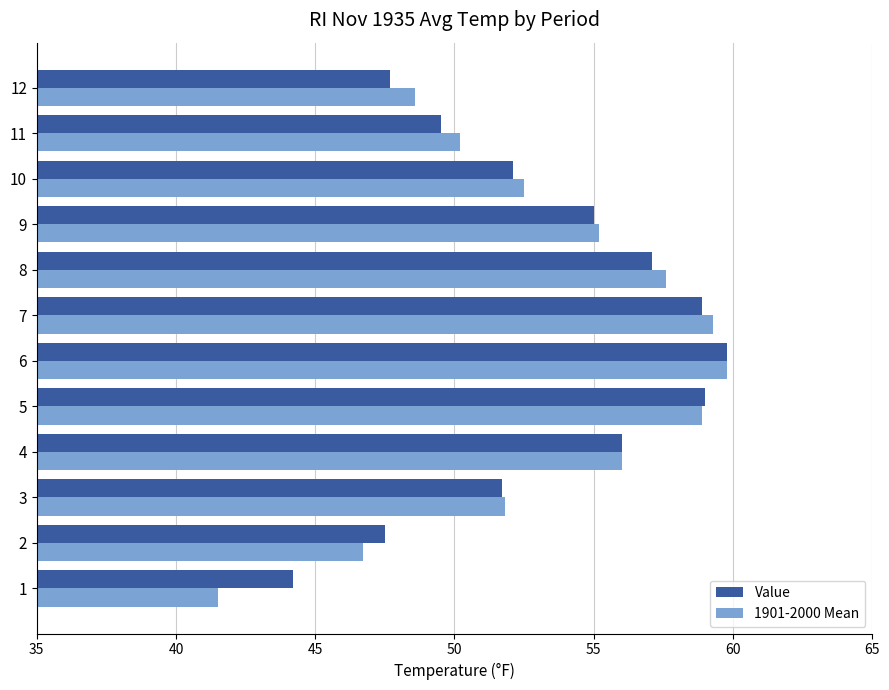

At how many categories does at least one series exceed 58?

3